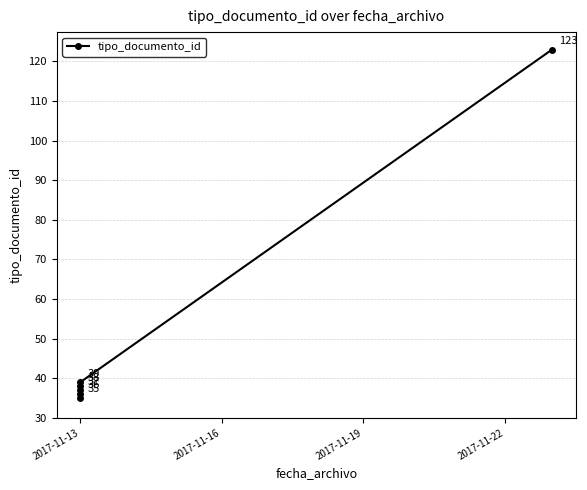

How many data points are less than 38?

3